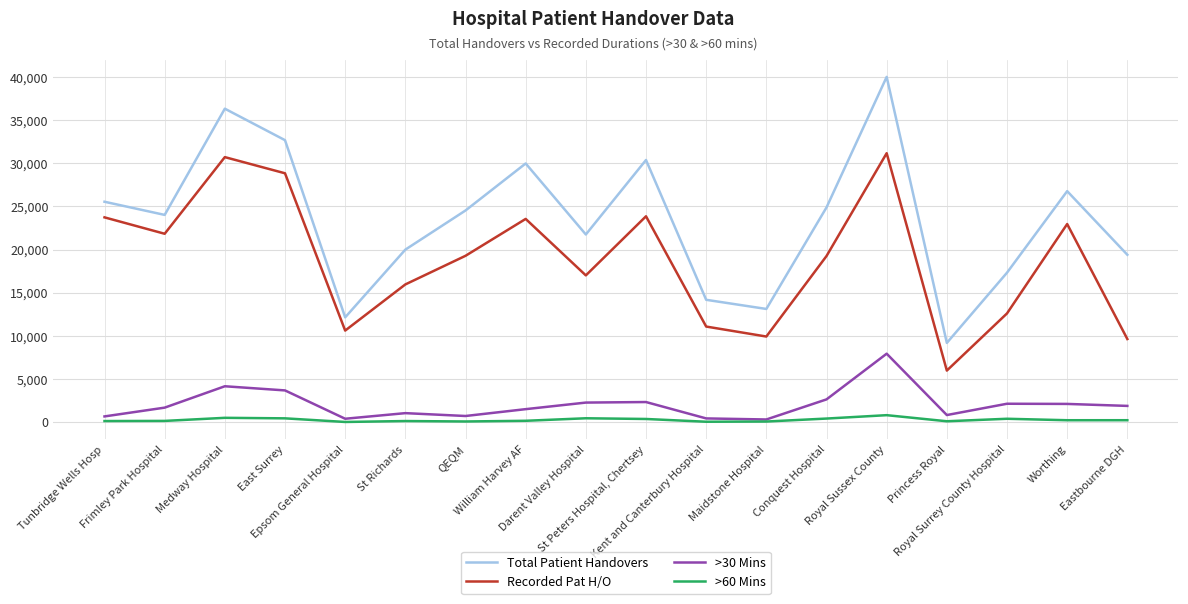

What value does the Total Patient Handovers series have at Eastbourne DGH?

19402